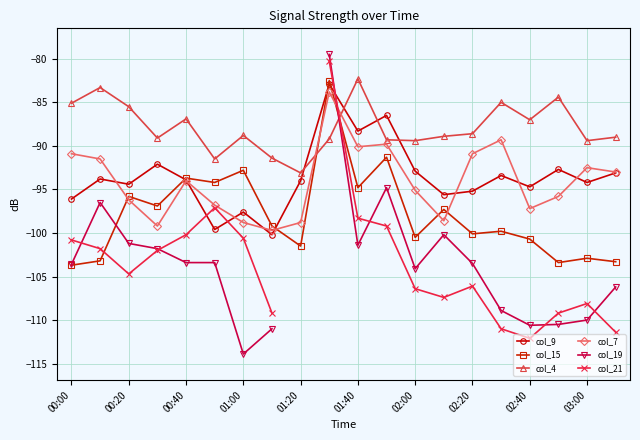

True or false: col_7 has a value of -26.9 at 00:20.

False